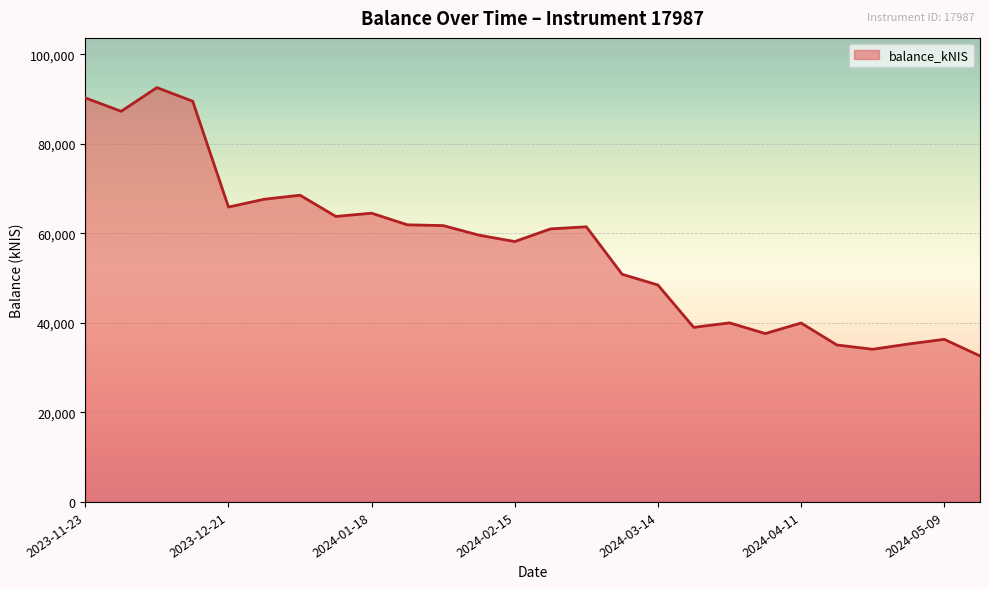

What is the greatest value displayed?

92590.9